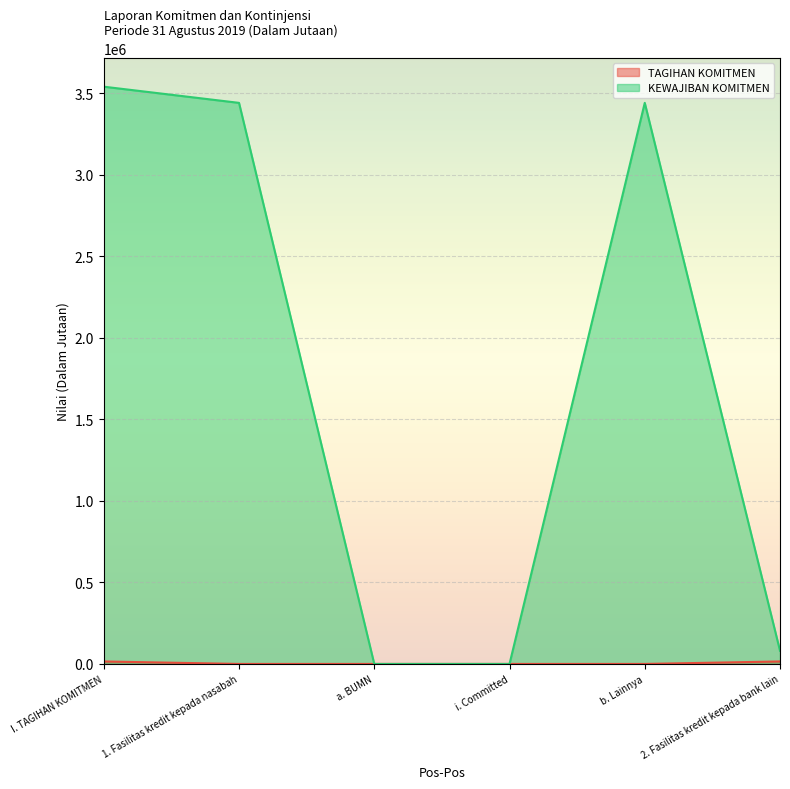

The value of TAGIHAN KOMITMEN at a. BUMN is 0. True or false?

True